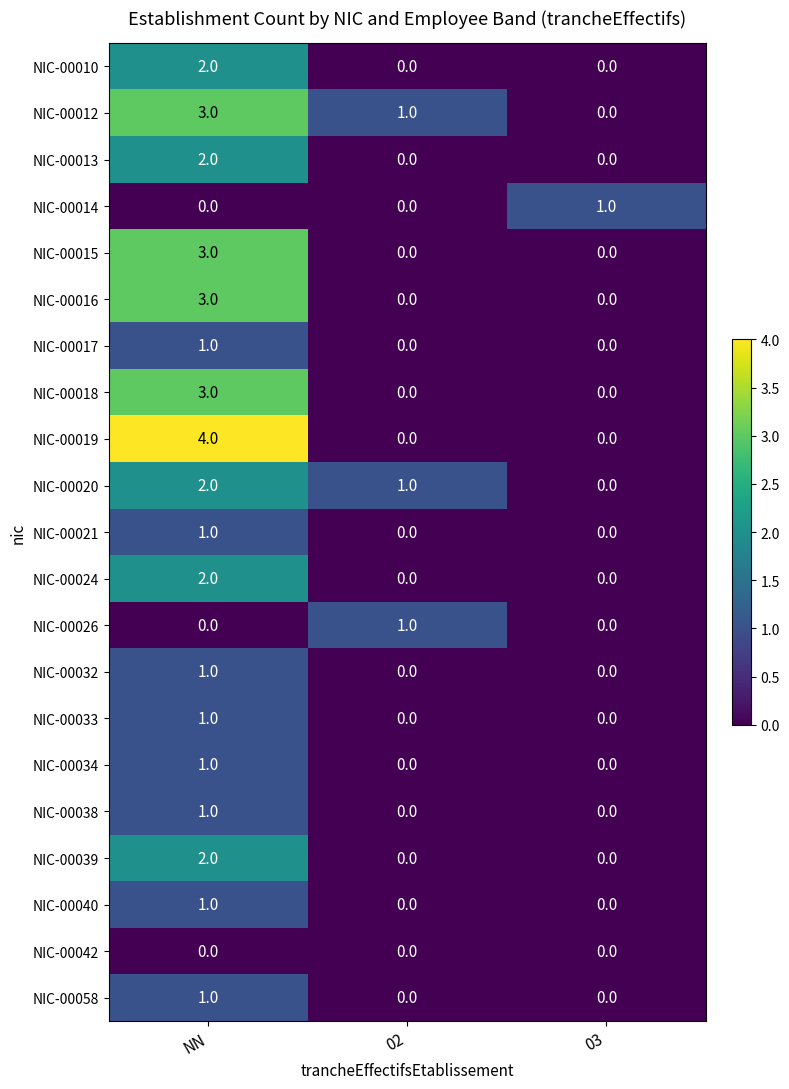

What is the total value across all series at 02?

3